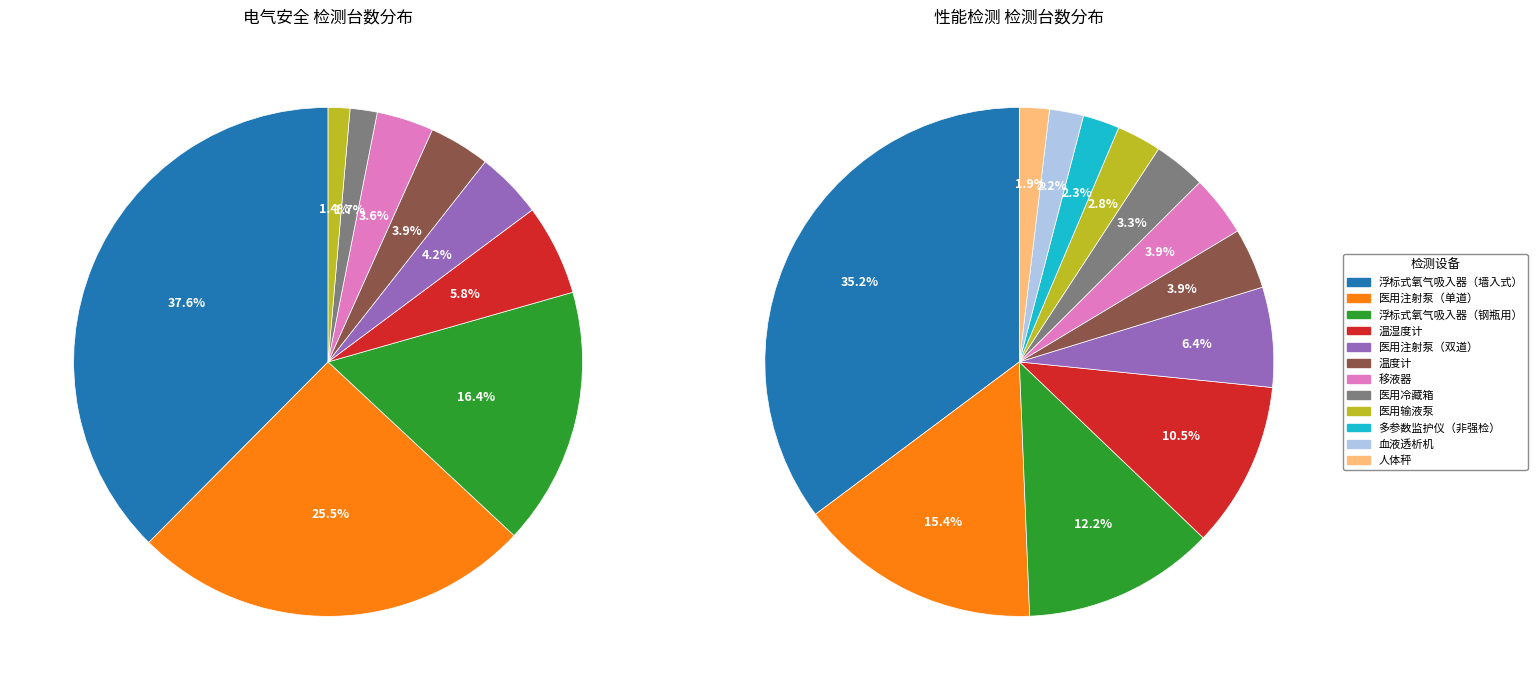

How many segments does this pie chart have?

9